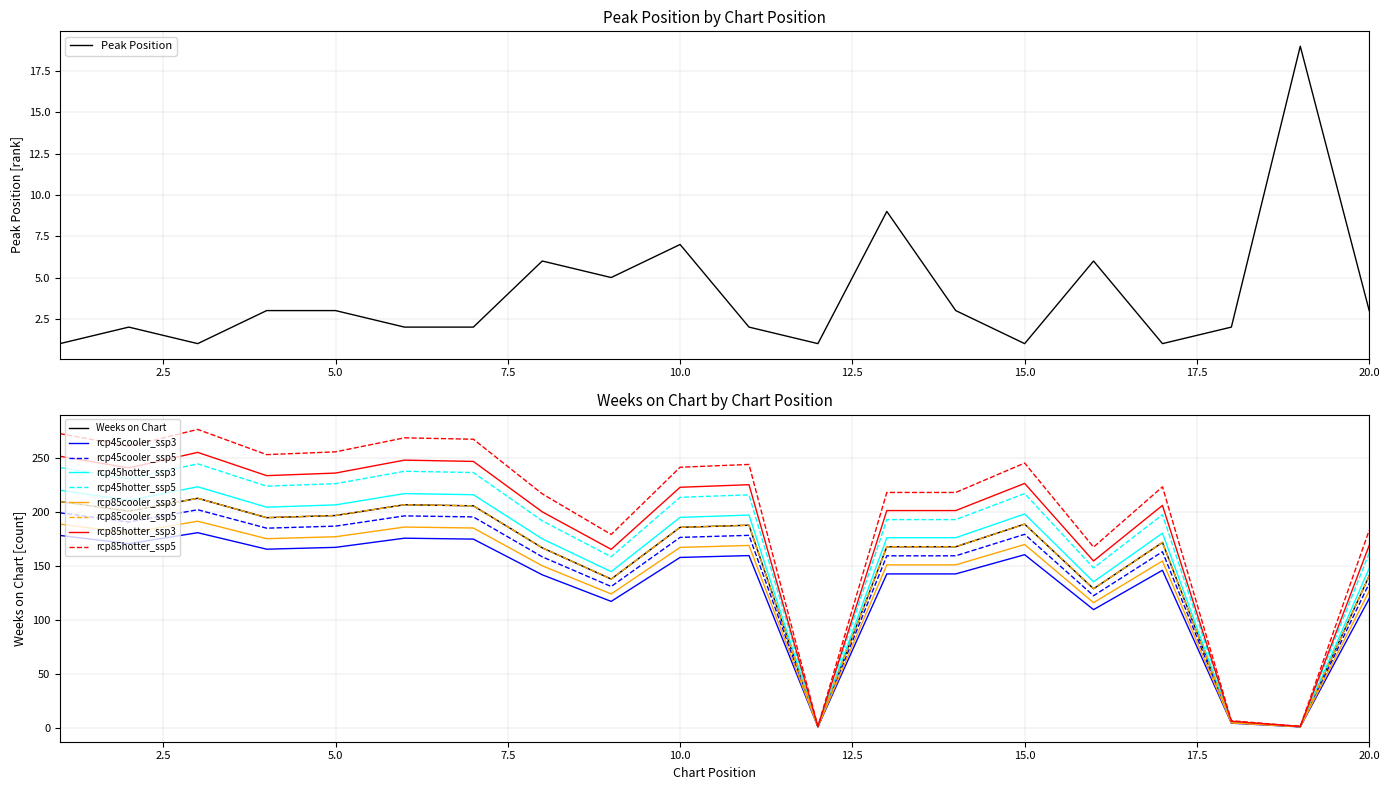

Which series has the largest total across all categories?

Weeks on Chart